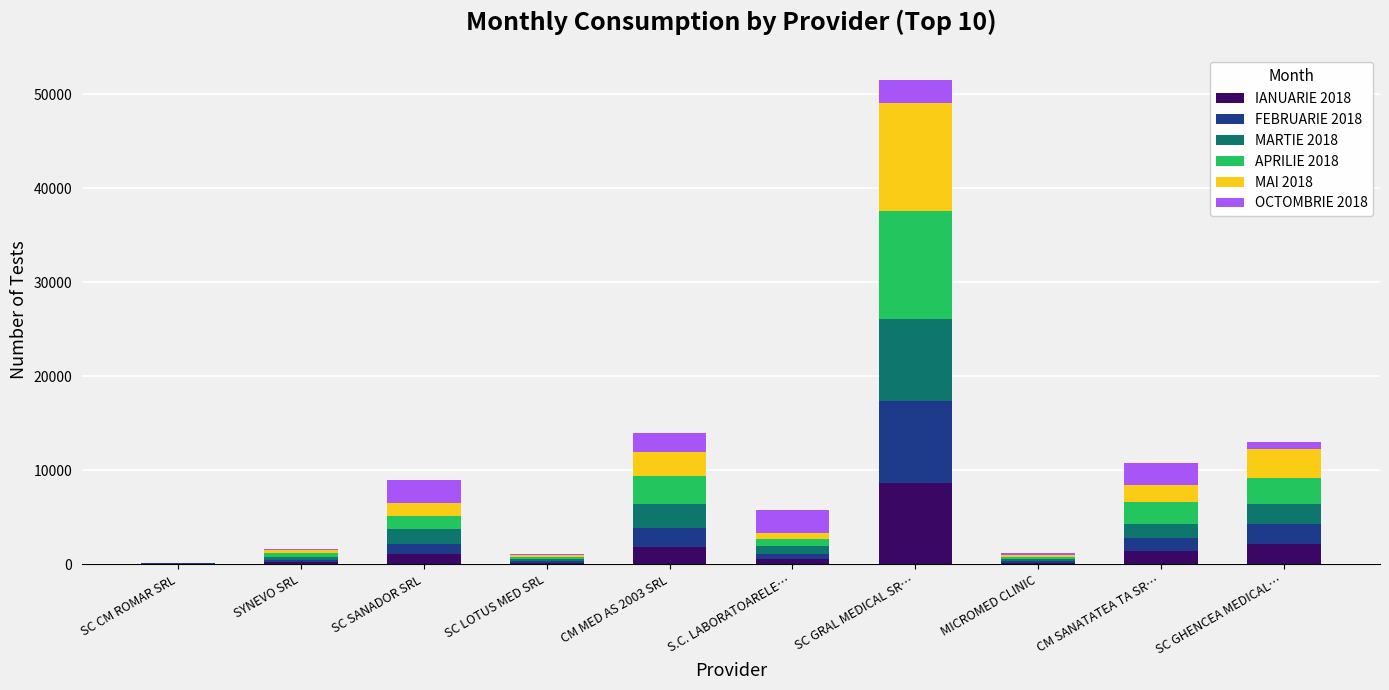

Does the chart contain stacked bars?

Yes